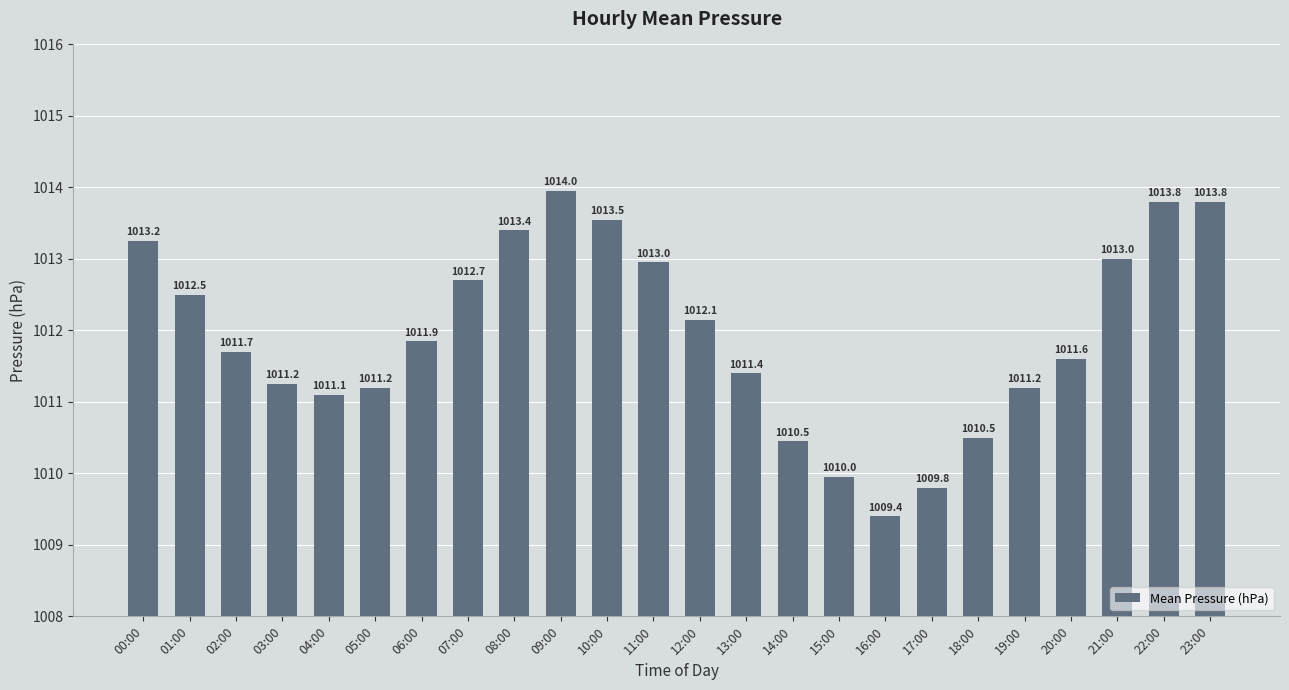

How many bars are there in total?

24